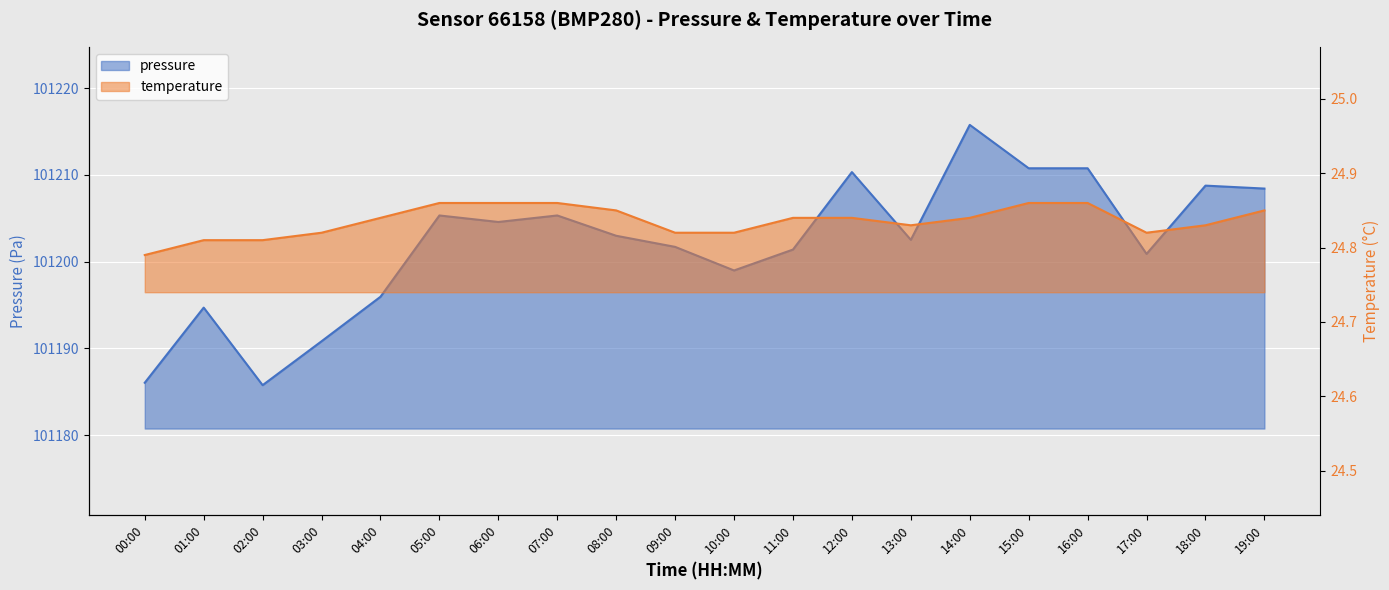

What are all the series names shown in the legend?

pressure, temperature